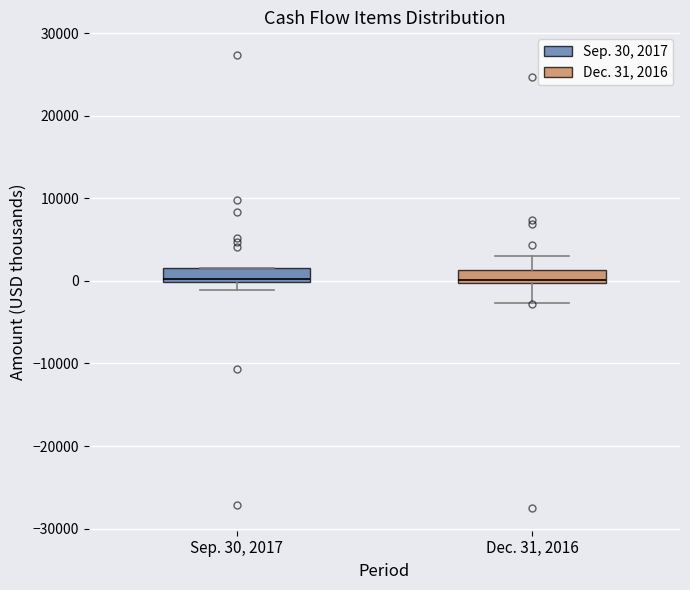

Where is the lower edge of the box for Dec. 31, 2016 on the y-axis? The values are not printed on the chart, so give them approximately, as read against the axis.

0